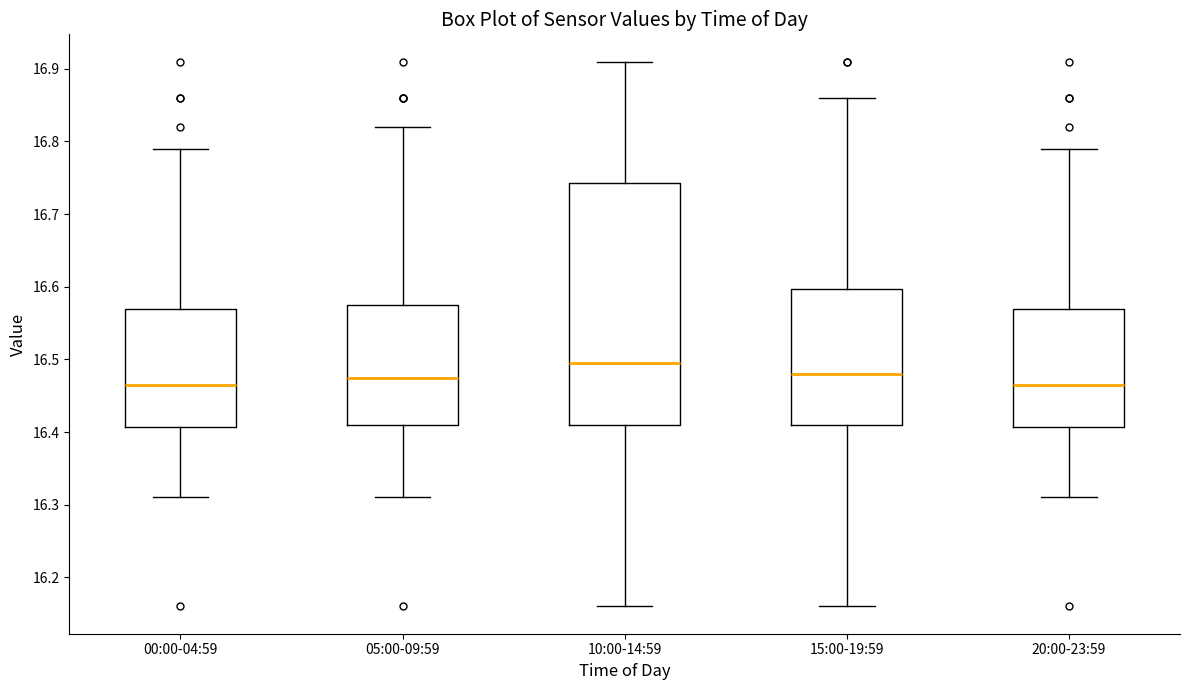

Reading left to right, transcribe this box plot: for each box, give where its median line is, the range the box spans, and where its two whiskers end, as read against the y-axis. The values are not printed on the chart, so give them approximately, as read against the axis.

00:00-04:59: median 16.47, box 16.41 to 16.57, whiskers 16.31 to 16.79
05:00-09:59: median 16.48, box 16.41 to 16.58, whiskers 16.31 to 16.82
10:00-14:59: median 16.50, box 16.41 to 16.74, whiskers 16.16 to 16.91
15:00-19:59: median 16.48, box 16.41 to 16.60, whiskers 16.16 to 16.86
20:00-23:59: median 16.47, box 16.41 to 16.57, whiskers 16.31 to 16.79